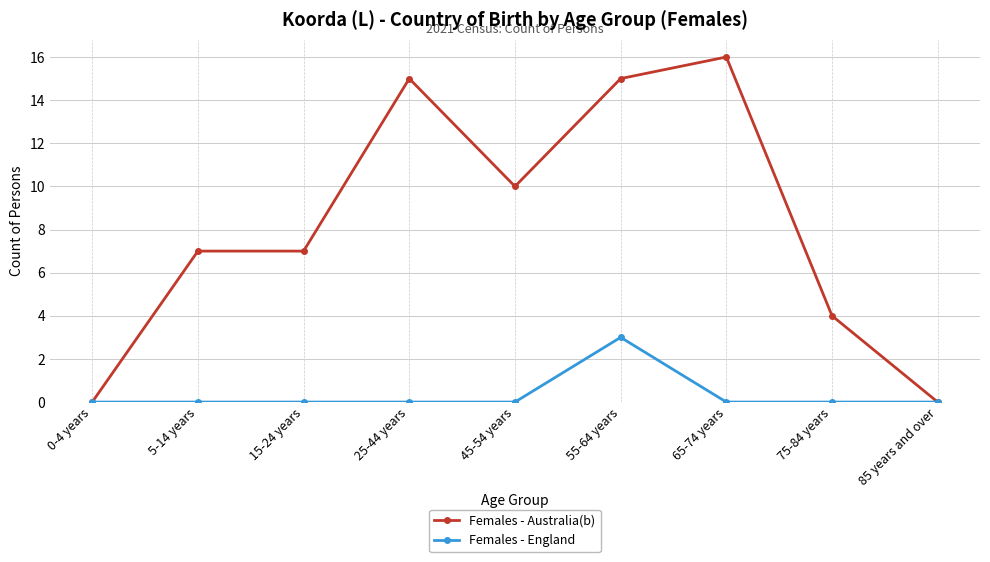

Which category has the highest value in the Females - England series?

55-64 years